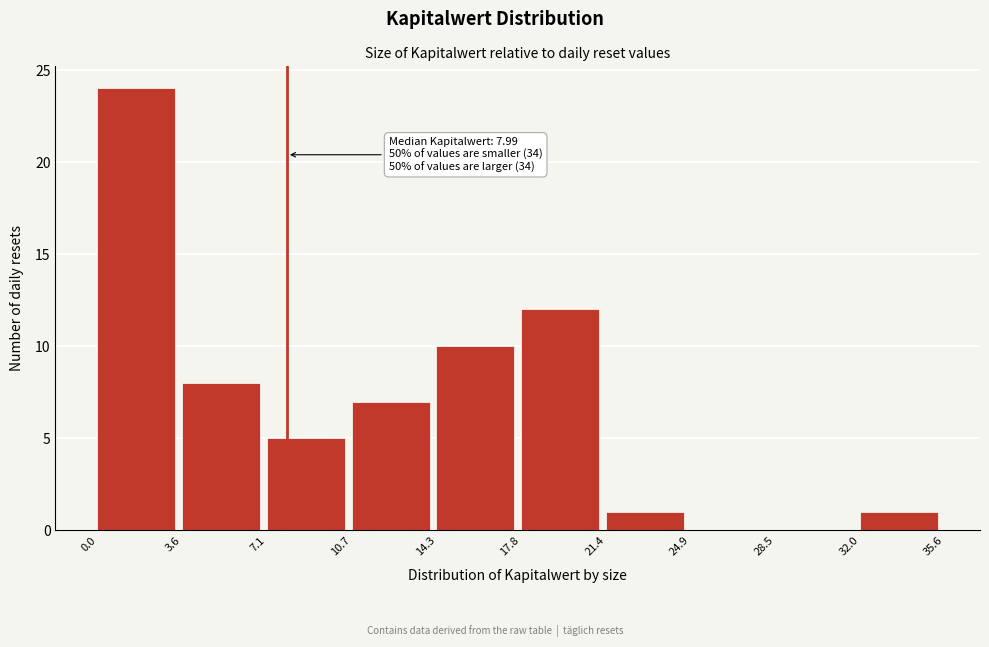

Over which range of the x-axis is the bar tallest?

0.0 to 3.6